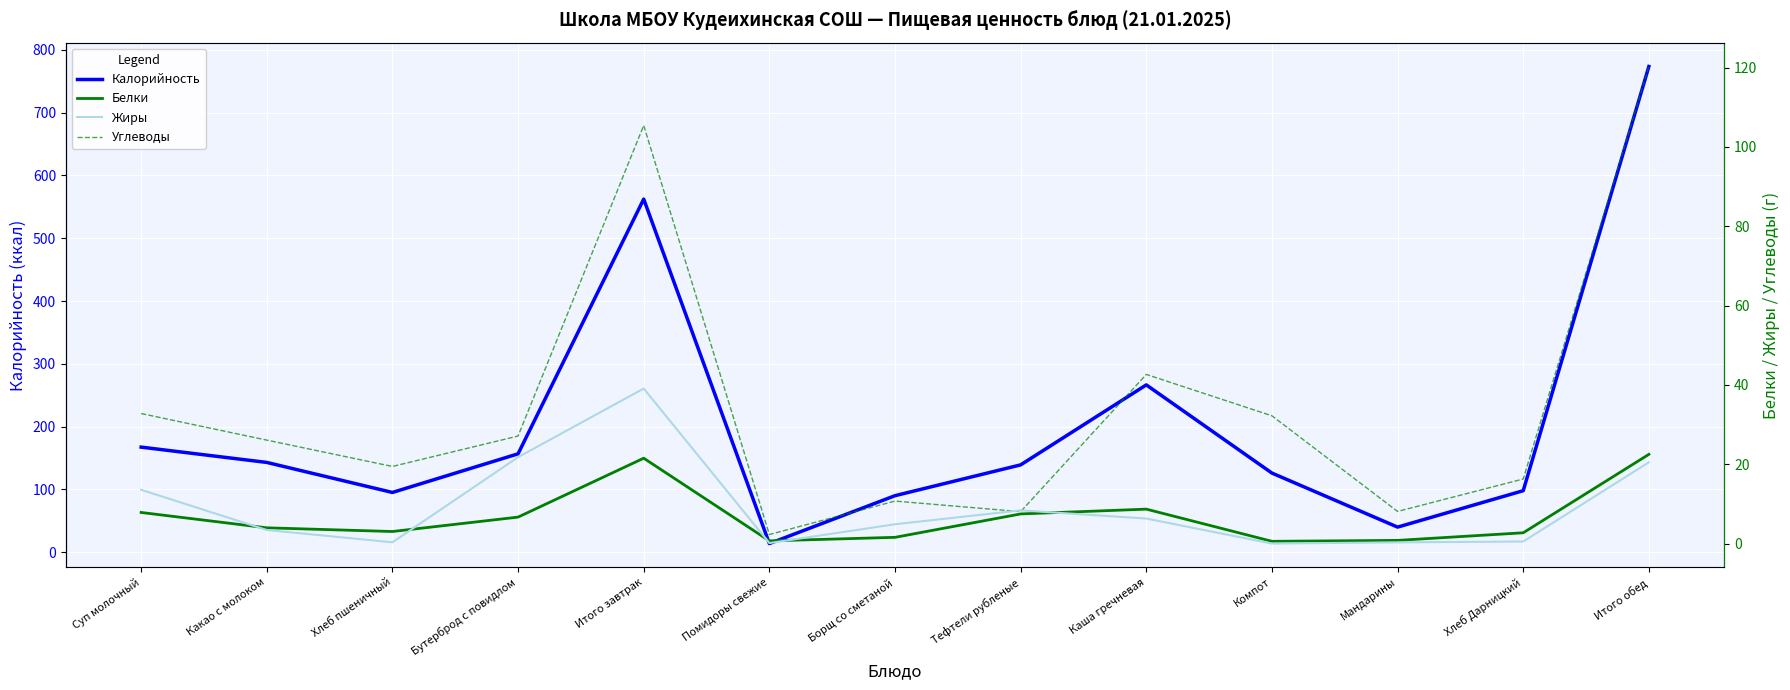

What is the total value across all series at Мандарины?

49.2